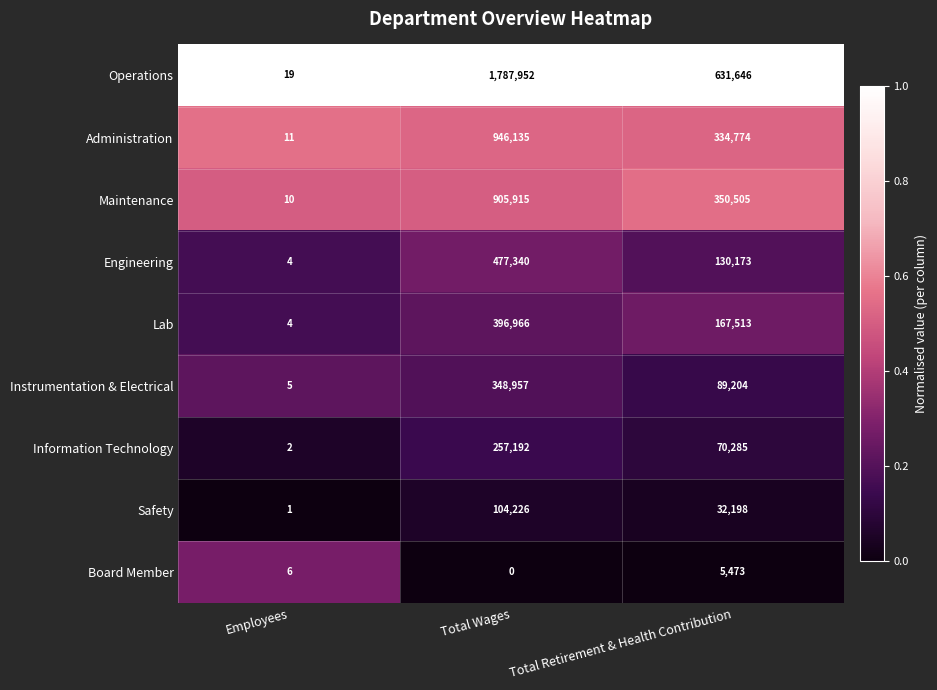

Which series has the widest spread of values?

Operations